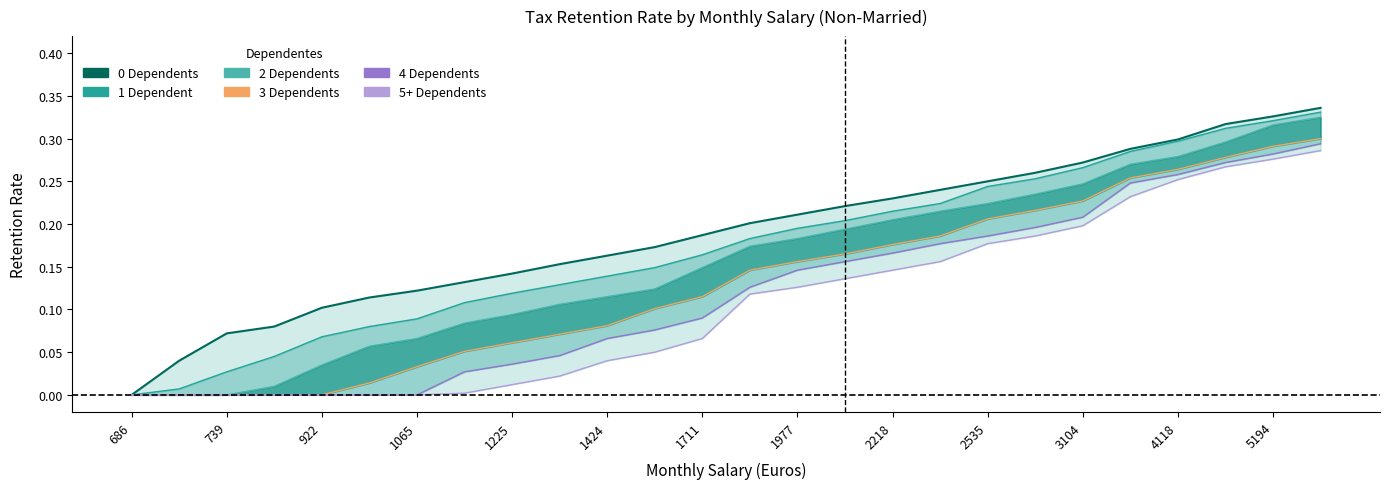

How many values in 5+ Dependents are above zero?

19